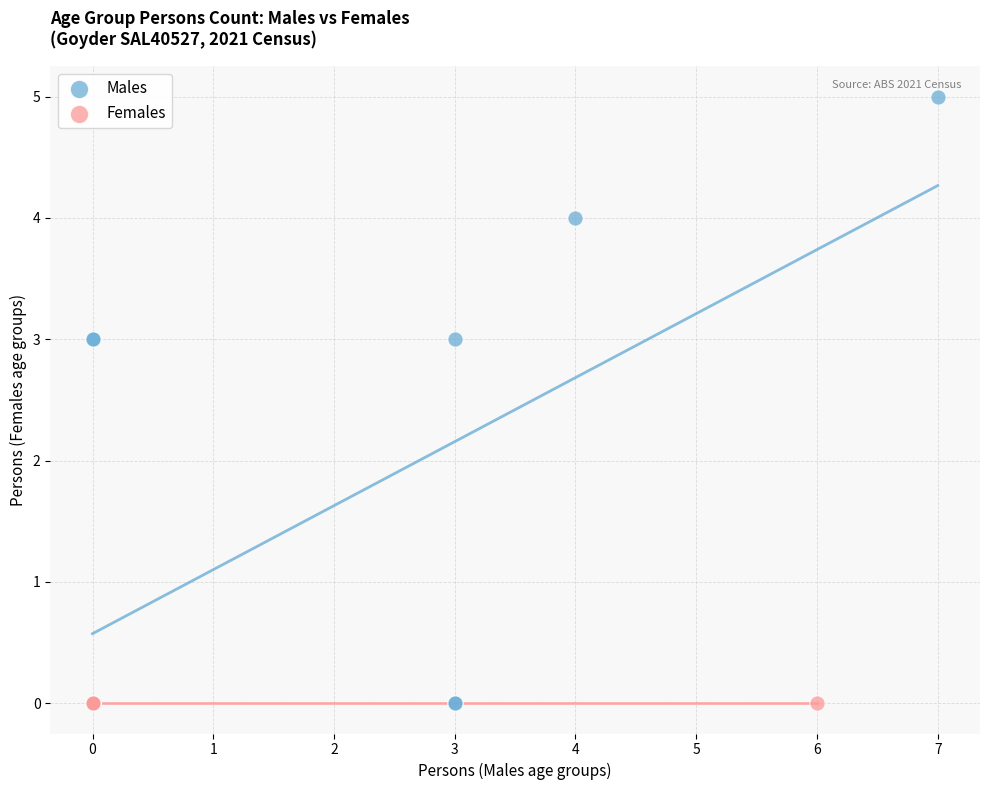

Which series reaches the maximum Y coordinate?

Males